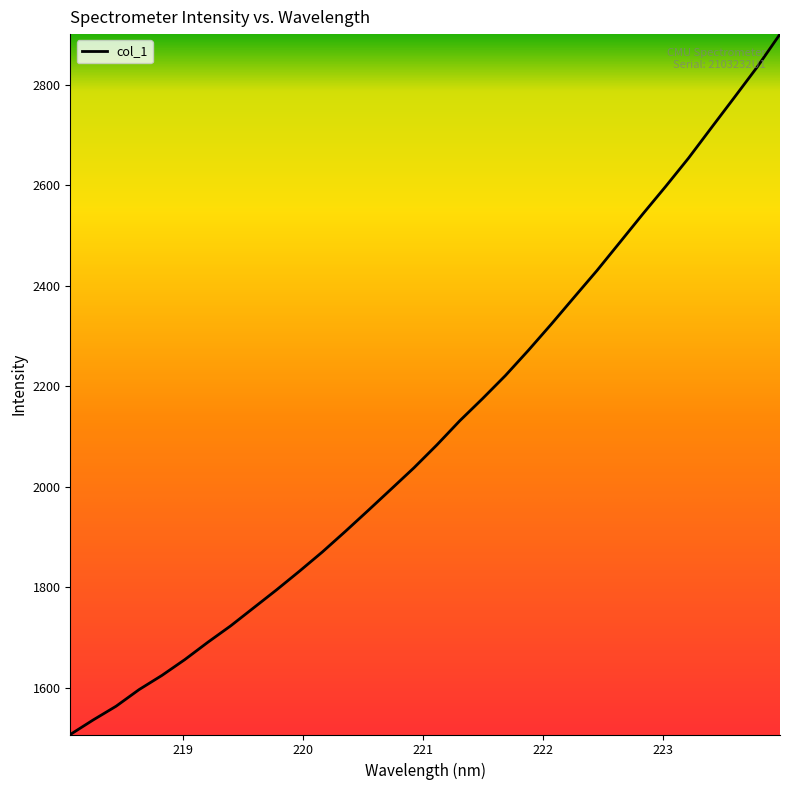

How many lines are shown in the chart?

1